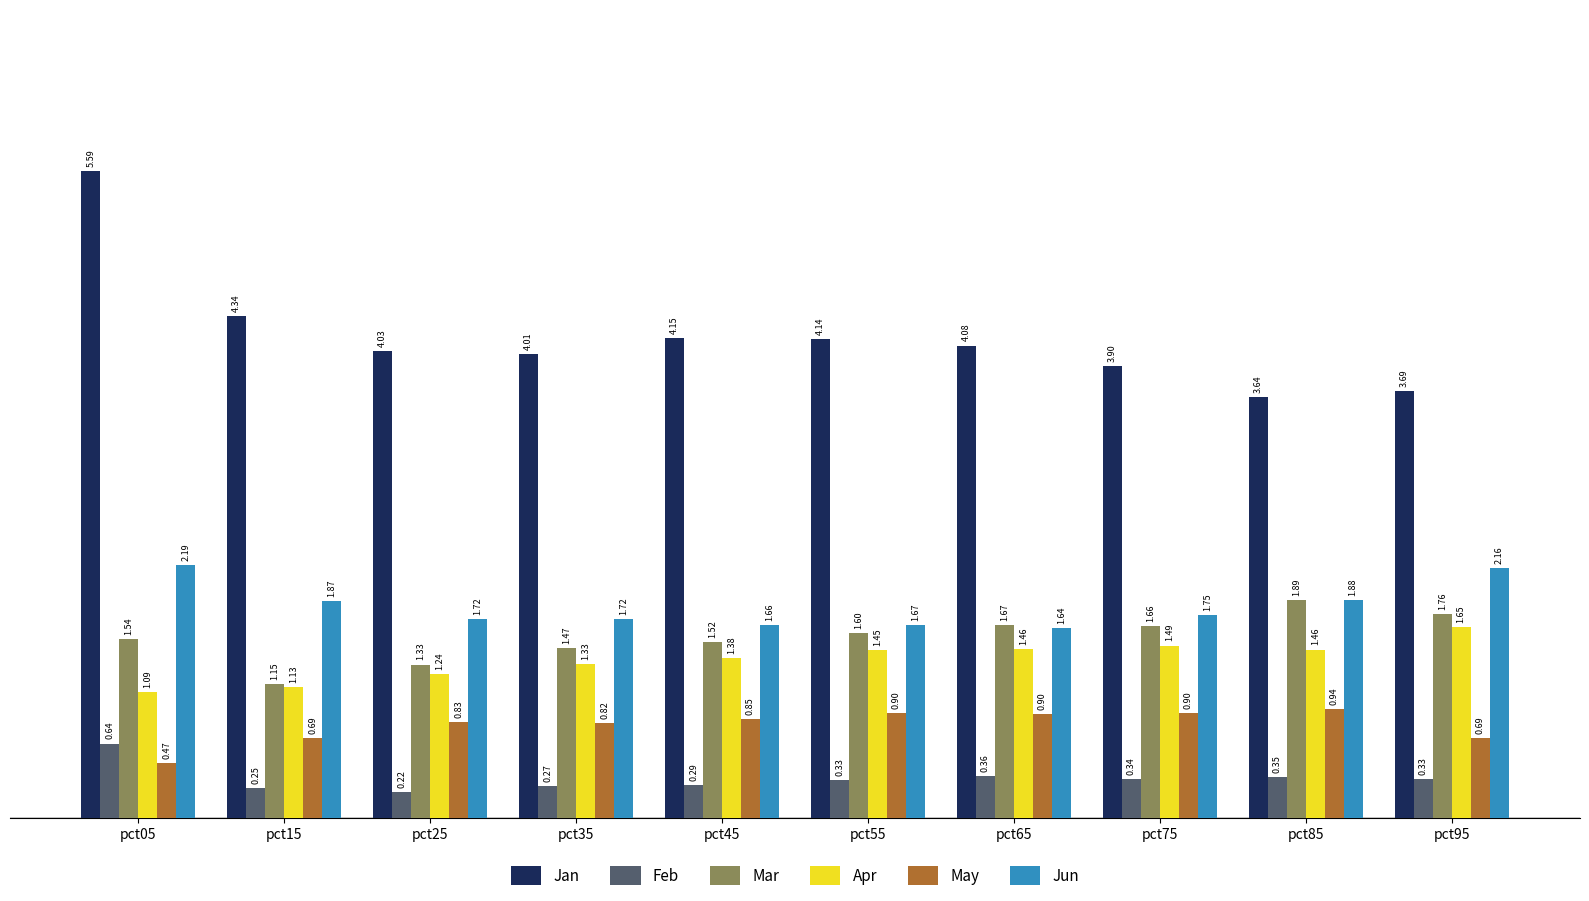

What is the difference between the Mar values at pct65 and pct95?

0.1